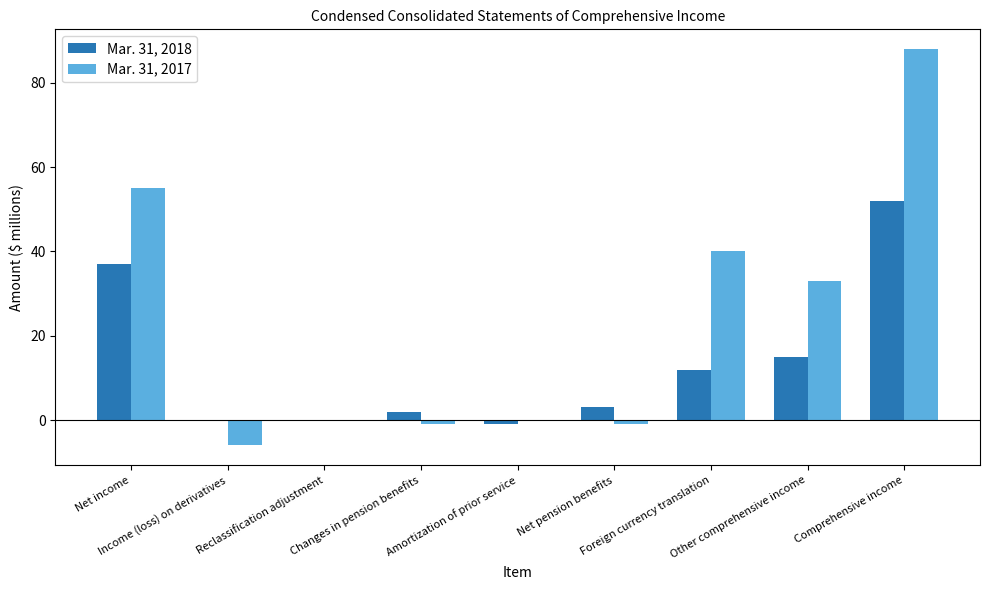

What is the sum of all Mar. 31, 2018 values?

120